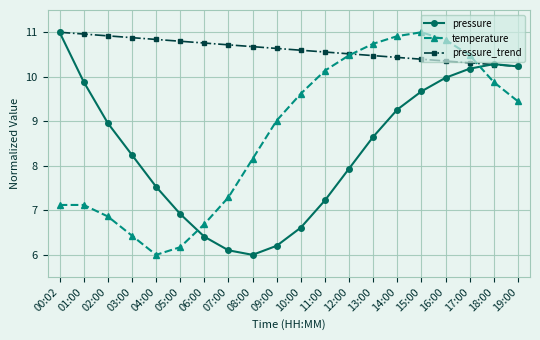

What is the average value of the pressure series?

8.4